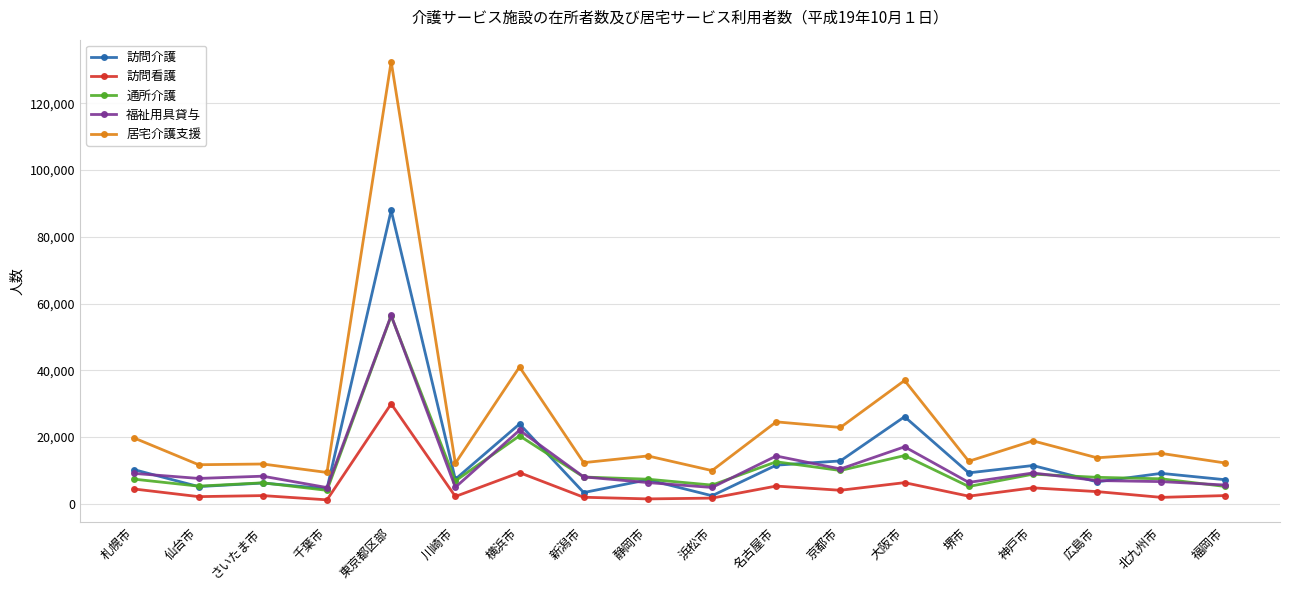

The value of 福祉用具貸与 at 名古屋市 is 8327. True or false?

False